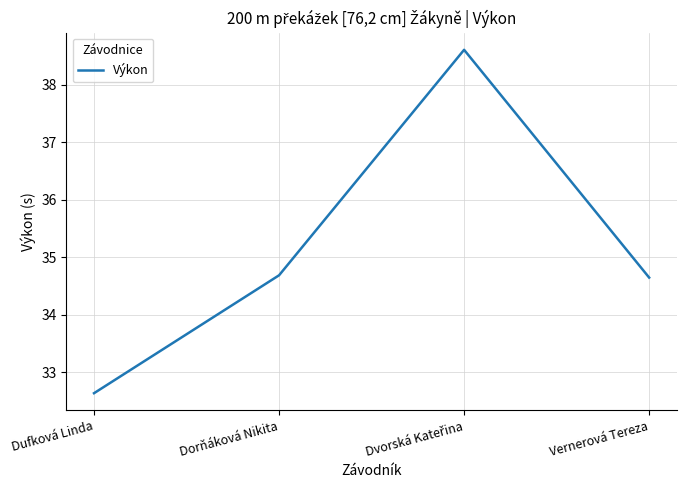

What is the change in value from Dufková Linda to Vernerová Tereza?

+2.0